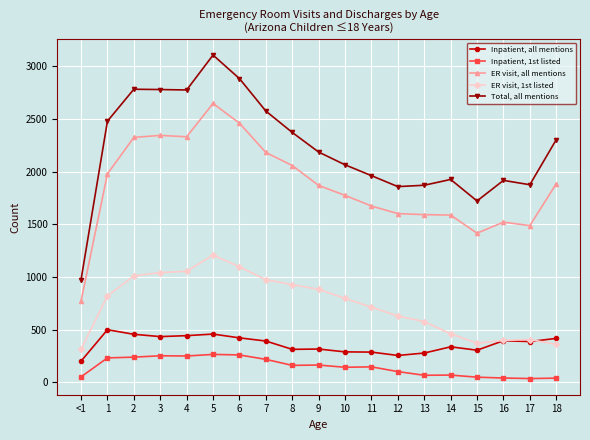

At which label does ER visit, all mentions reach its peak?

5